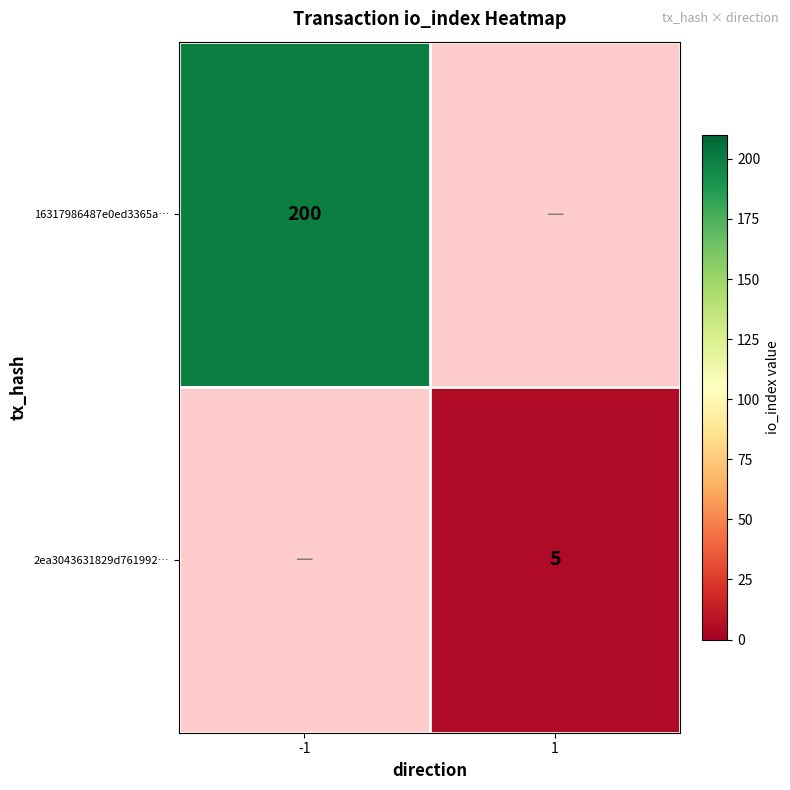

How many distinct data groups are displayed?

2